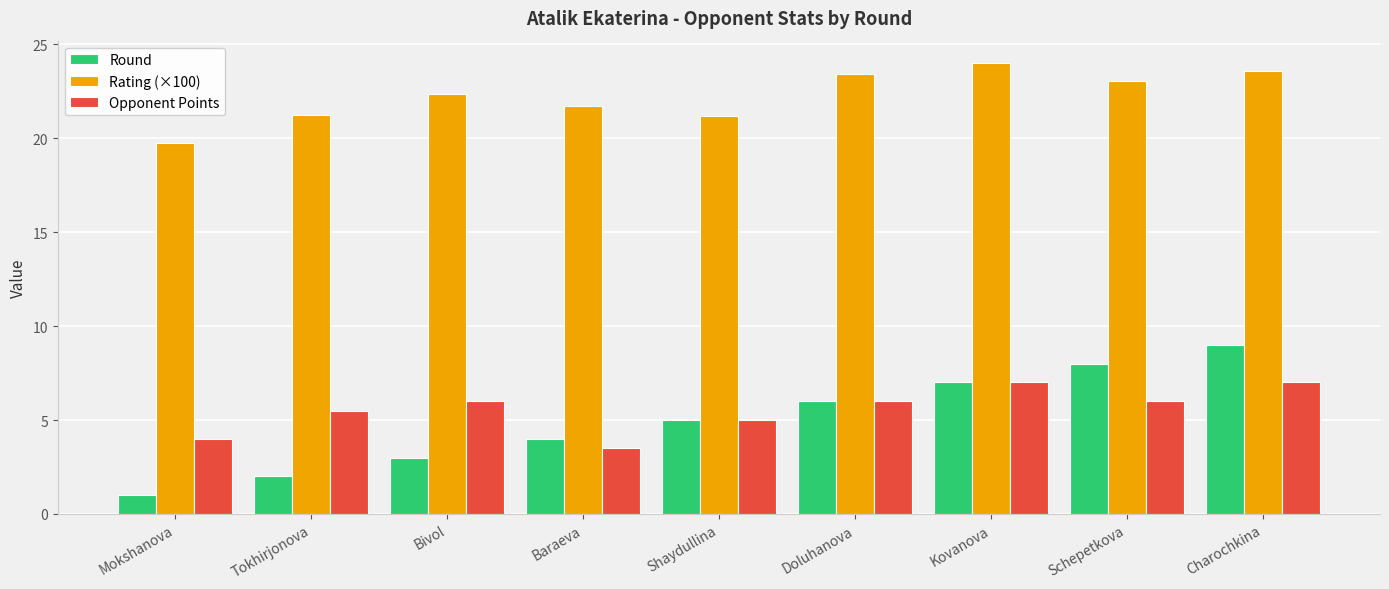

Does the chart contain stacked bars?

No